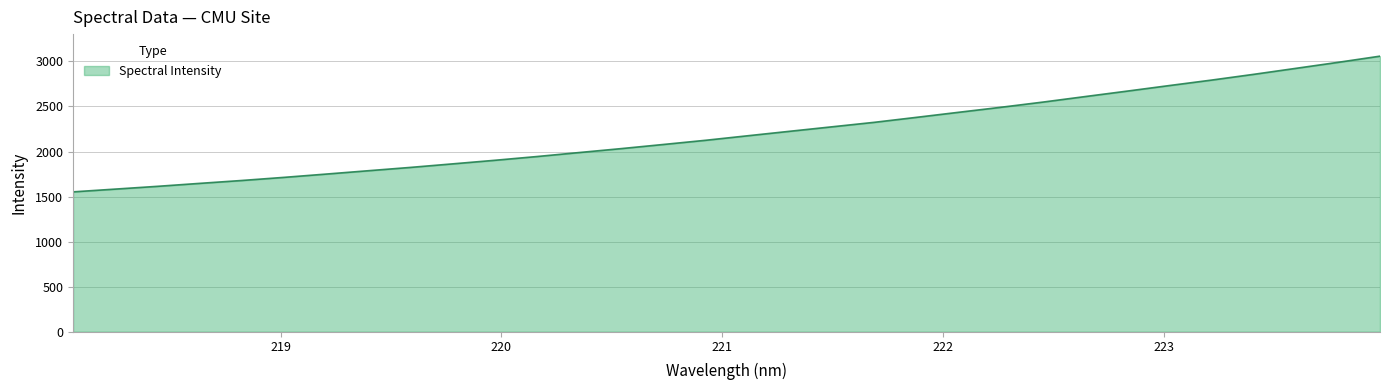

What is the average value?

2205.6